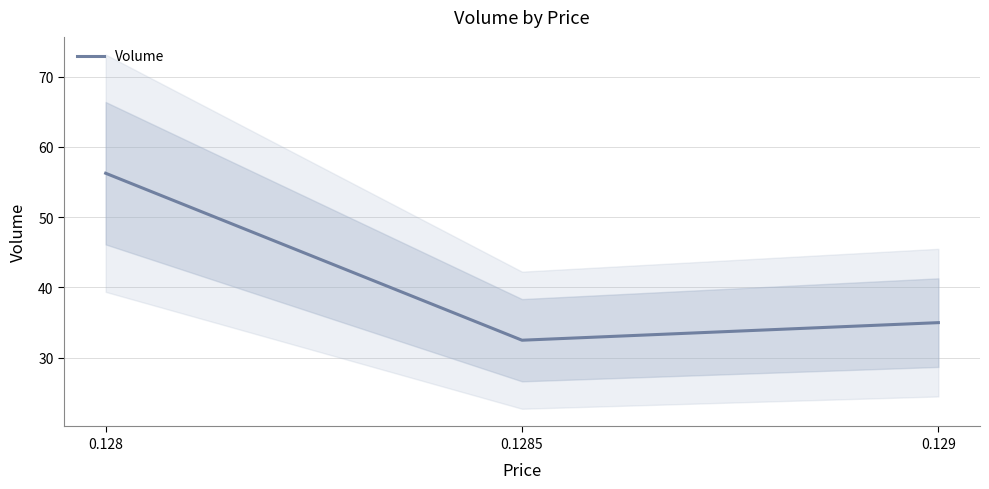

Is it true that the value at 0.129 is 35.0?

True